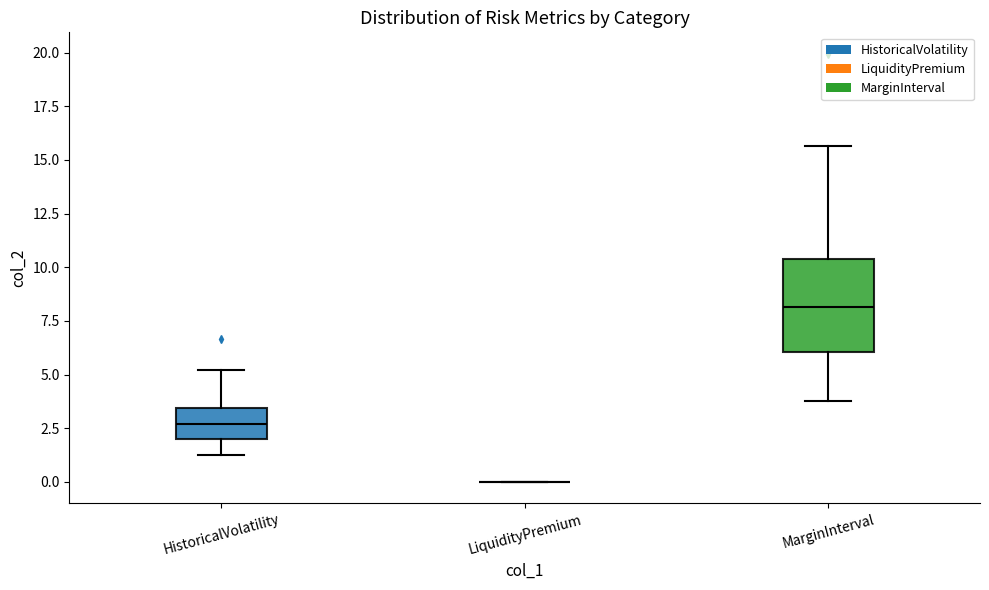

Reading left to right, transcribe this box plot: for each box, give where its median line is, the range the box spans, and where its two whiskers end, as read against the y-axis. The values are not printed on the chart, so give them approximately, as read against the axis.

HistoricalVolatility: median 2.5, box 2.0 to 3.5, whiskers 1.5 to 5.0
LiquidityPremium: box collapsed to a line at 0.0, whiskers 0.0 to 0.0
MarginInterval: median 8.0, box 6.0 to 10.5, whiskers 4.0 to 15.5